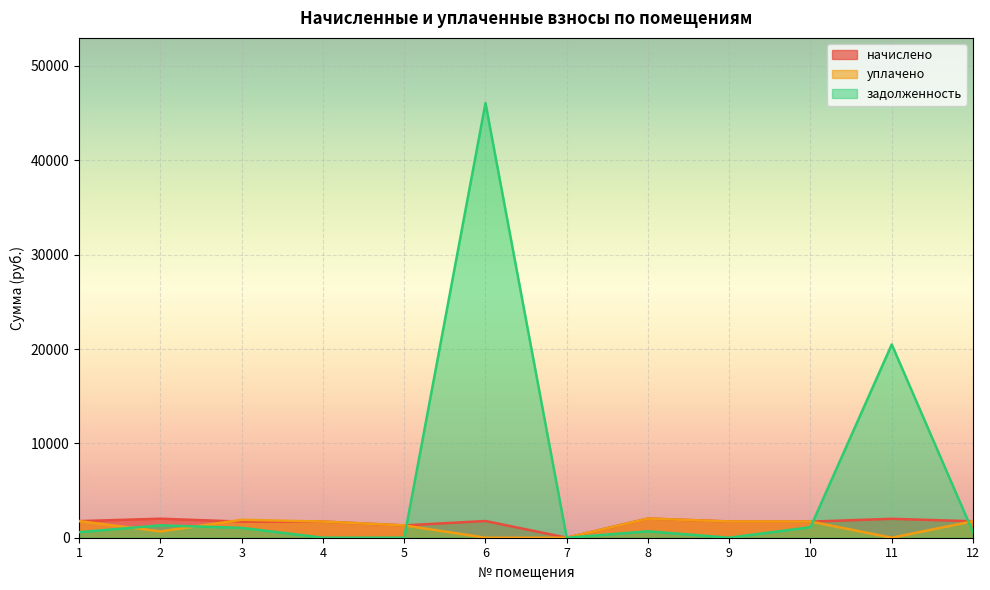

Which category has the highest value across all series?

6